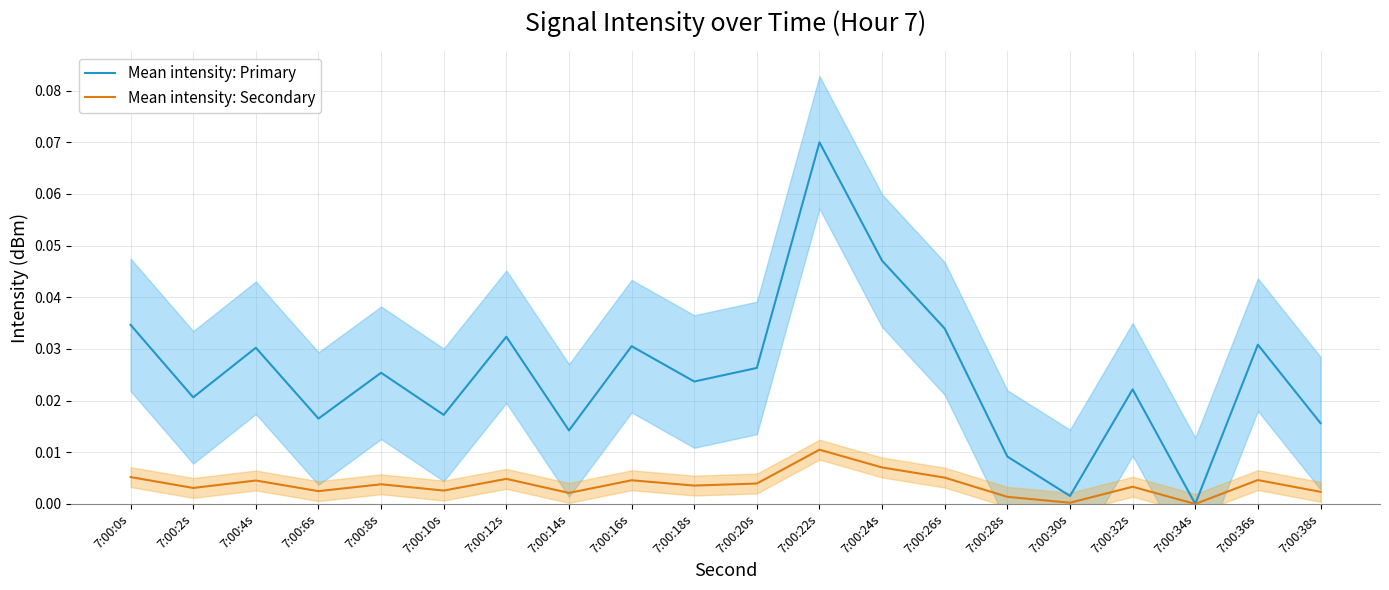

How many lines are shown in the chart?

2